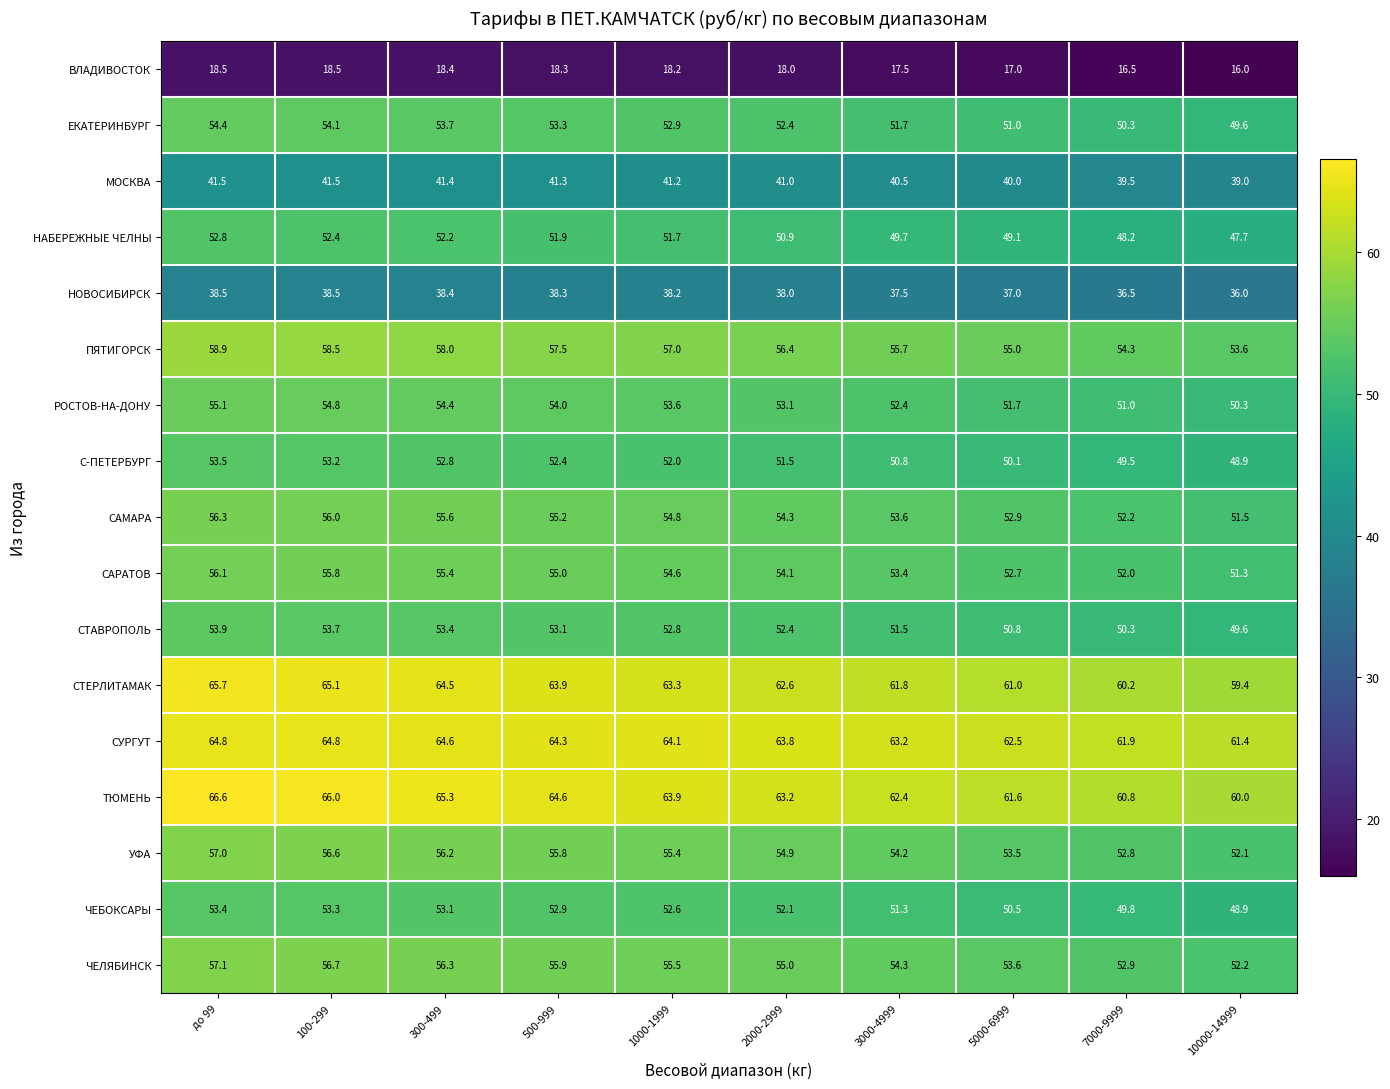

What is the spread (max minus min) of values at 3000-4999?

45.7